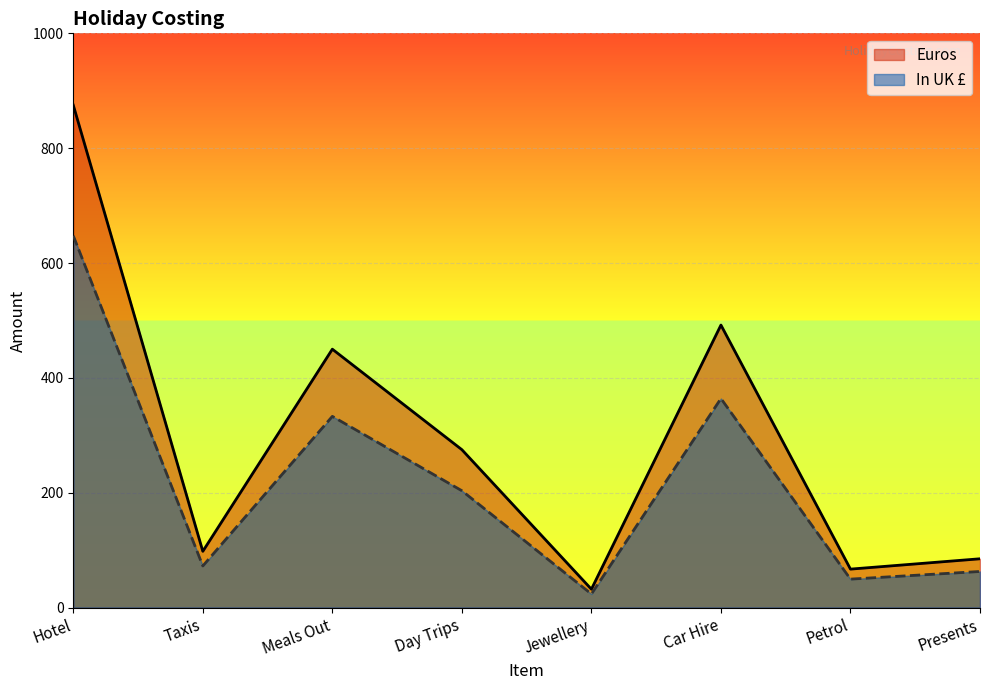

Between Day Trips and Taxis, which is larger?

Day Trips